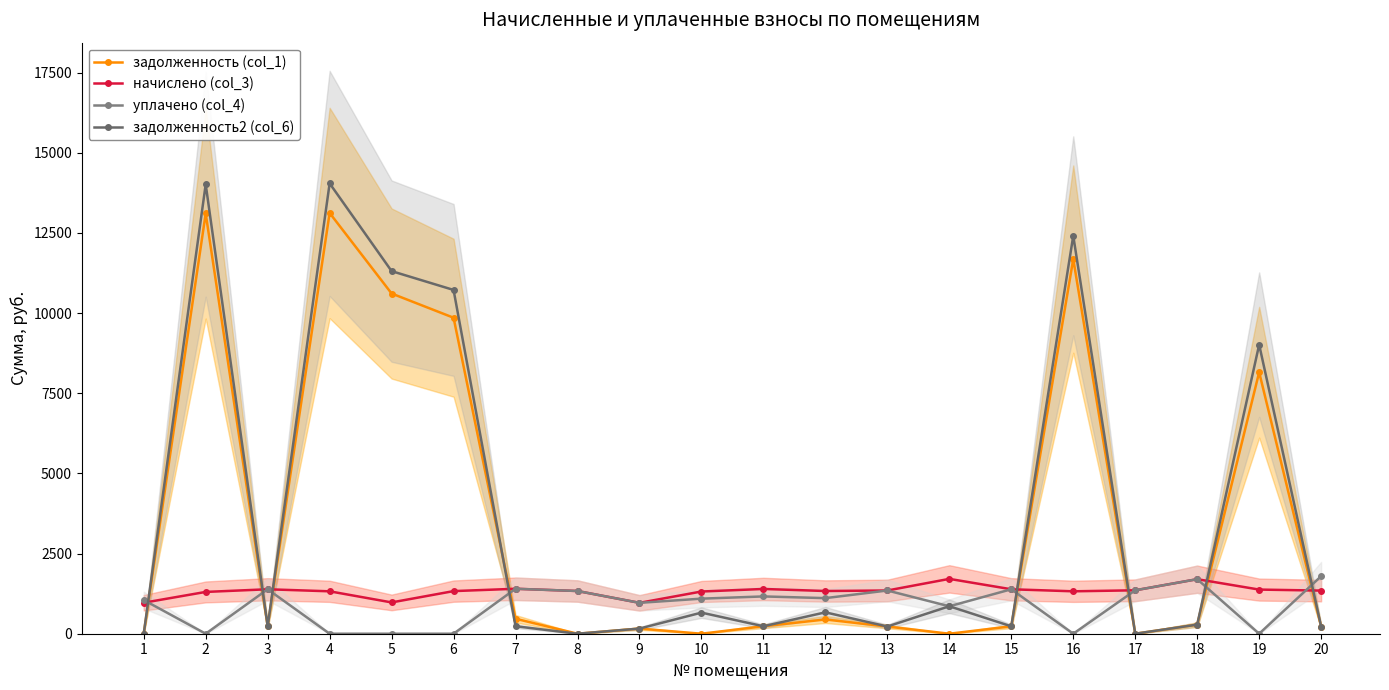

Is the value of уплачено (col_4) at 14 greater than the value of начислено (col_3) at 2?

No